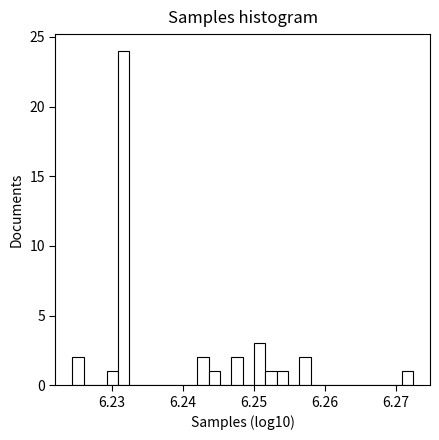

Read against the x-axis, roughly where is the centre of the tallest bar?

6.232